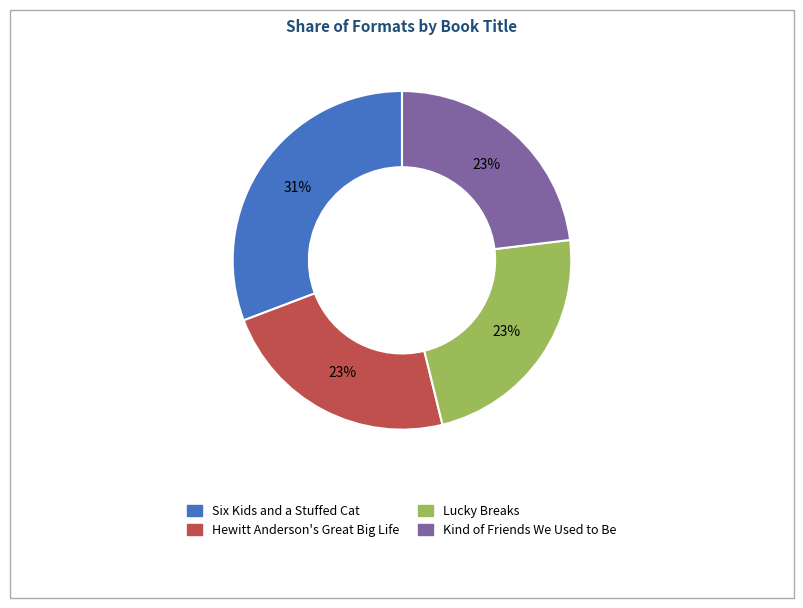

Approximately how many times larger is the value at Six Kids and a Stuffed Cat compared to Lucky Breaks?

1.3